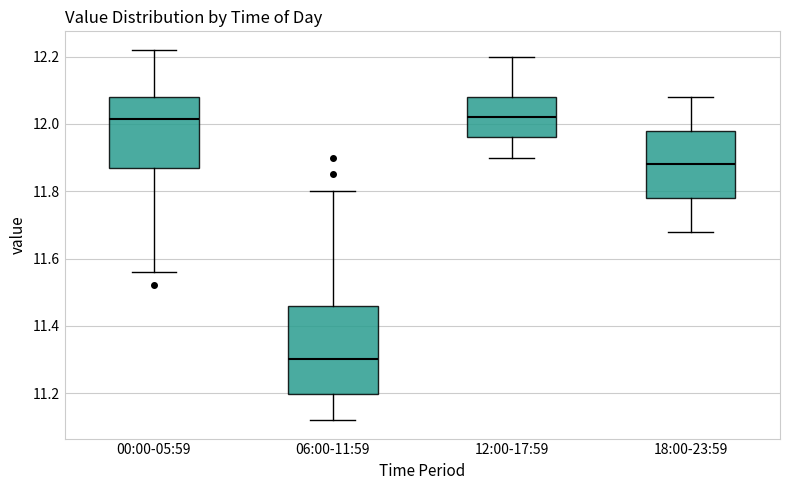

Reading left to right, transcribe this box plot: for each box, give where its median line is, the range the box spans, and where its two whiskers end, as read against the y-axis. The values are not printed on the chart, so give them approximately, as read against the axis.

00:00-05:59: median 12.02, box 11.86 to 12.08, whiskers 11.56 to 12.22
06:00-11:59: median 11.30, box 11.20 to 11.46, whiskers 11.12 to 11.80
12:00-17:59: median 12.02, box 11.96 to 12.08, whiskers 11.90 to 12.20
18:00-23:59: median 11.88, box 11.78 to 11.98, whiskers 11.68 to 12.08